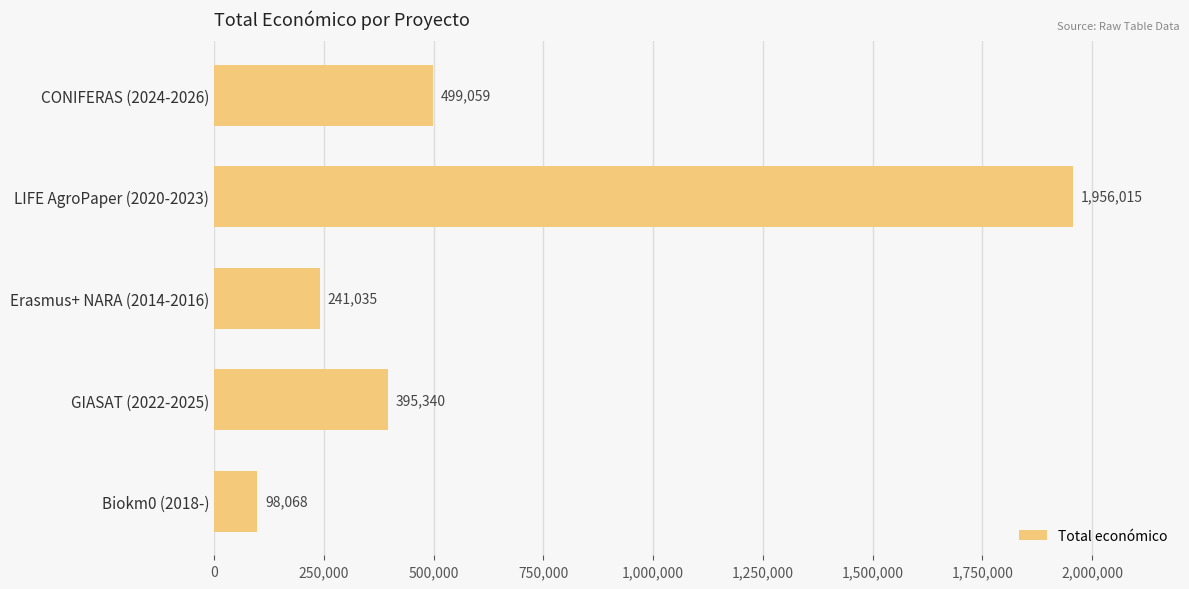

Reading top to bottom, list all the values displayed in this chart.

CONIFERAS (2024-2026)=499059	LIFE AgroPaper (2020-2023)=1956015	Erasmus+ NARA (2014-2016)=241035	GIASAT (2022-2025)=395340	Biokm0 (2018-)=98068